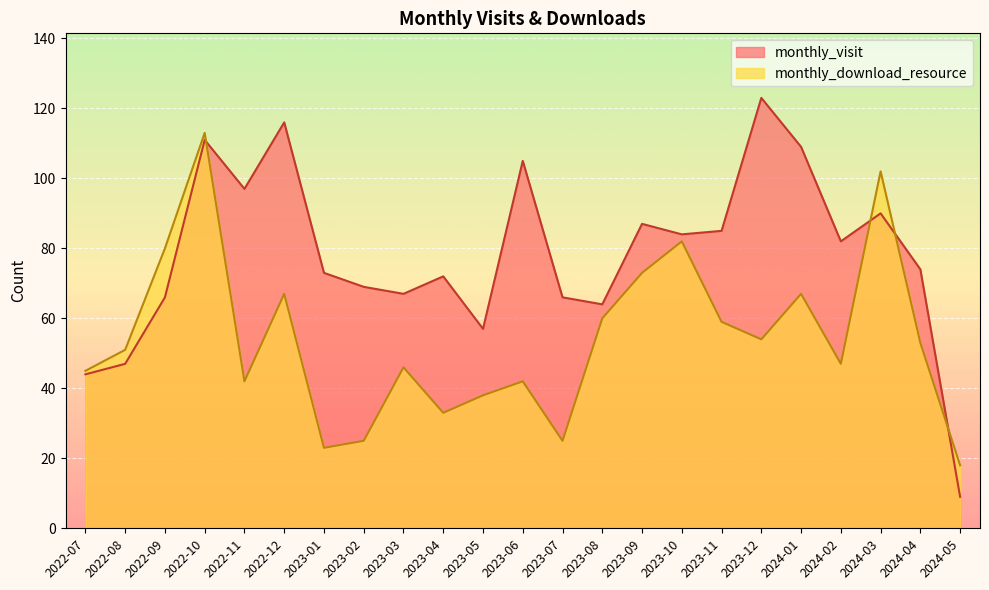

Which has a higher value, 2022-11 or 2023-02?

2022-11